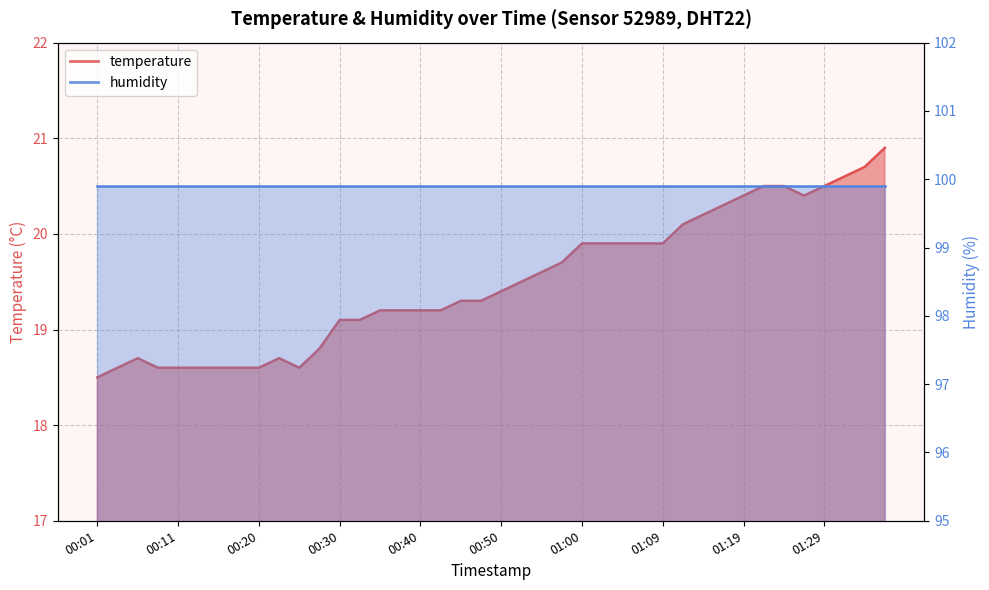

At which label does the data first exceed 19?

00:30